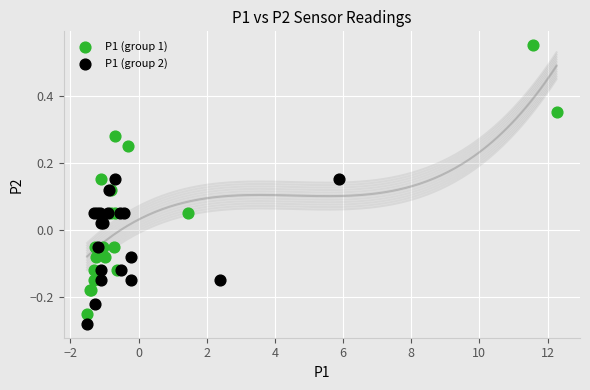

Which series has the widest spread of Y values?

P1 (group 1)